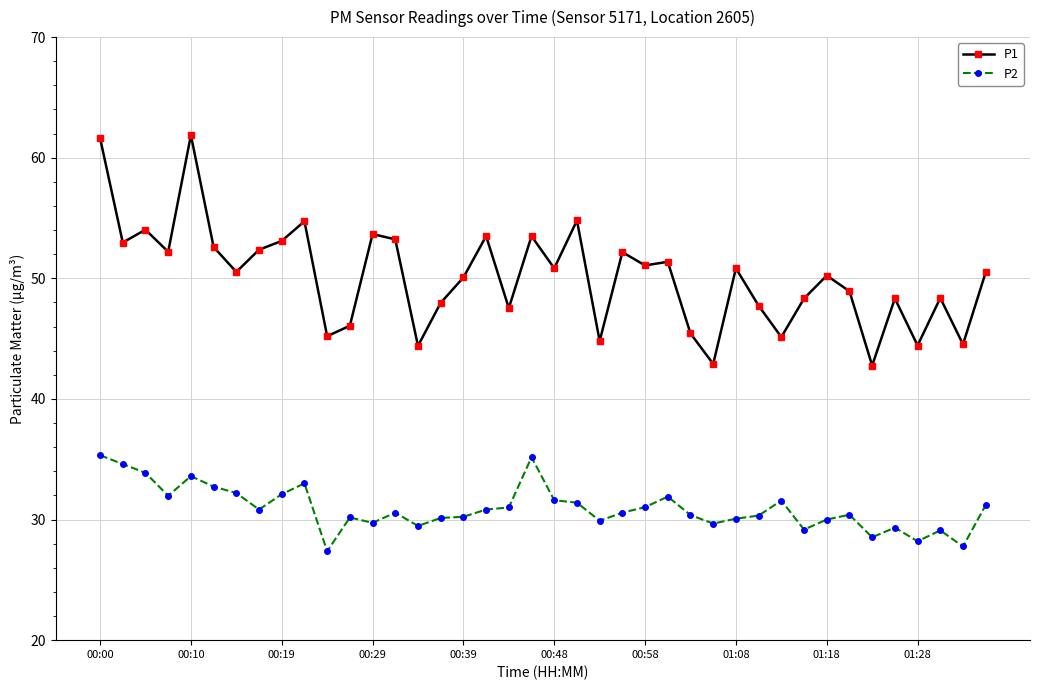

What is the sum of all P2 values?

1237.0